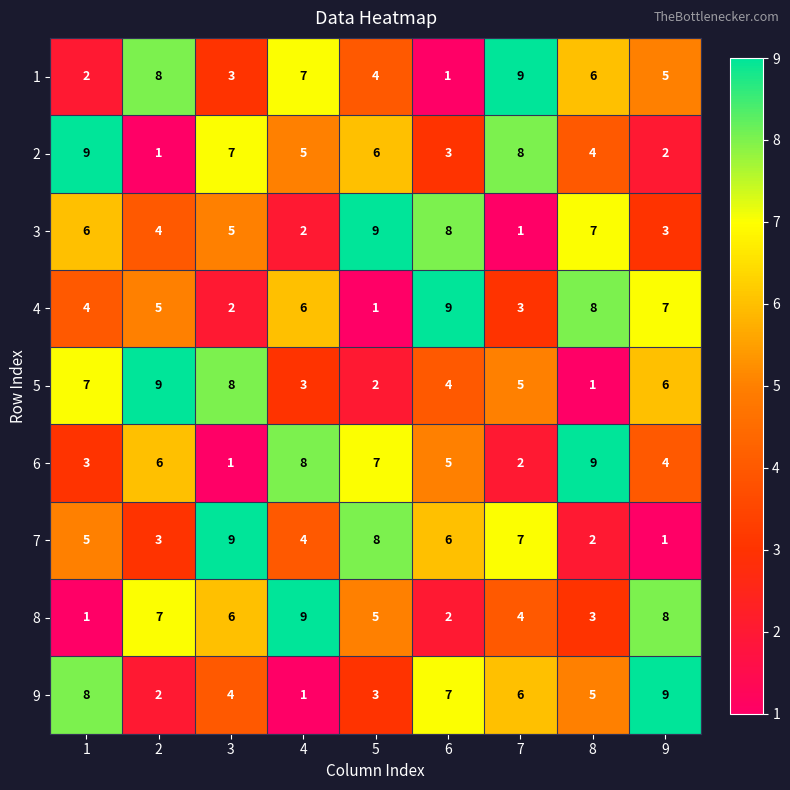

Is the value of 1 at 4 greater than the value of 5 at 9?

Yes